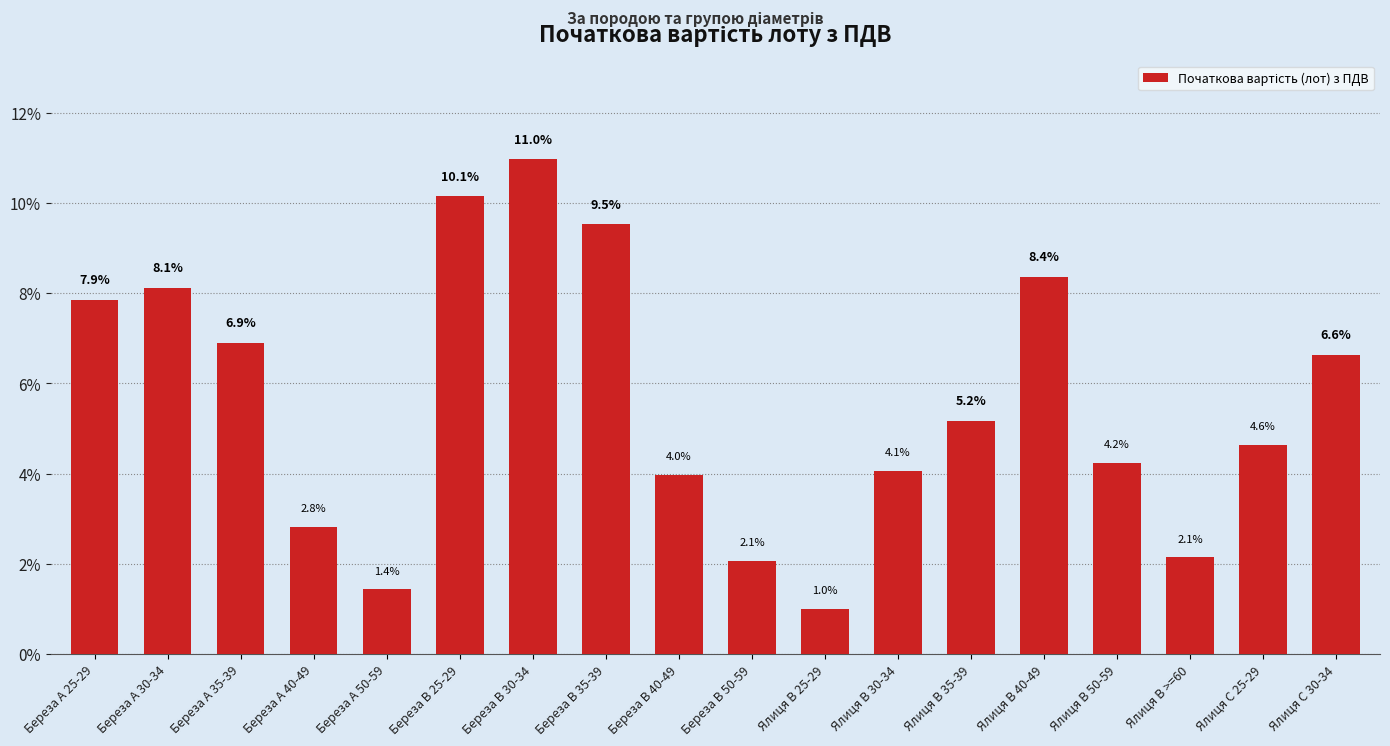

What is the sum of the values at Береза A 30-34 and Ялиця C 25-29?

12.7